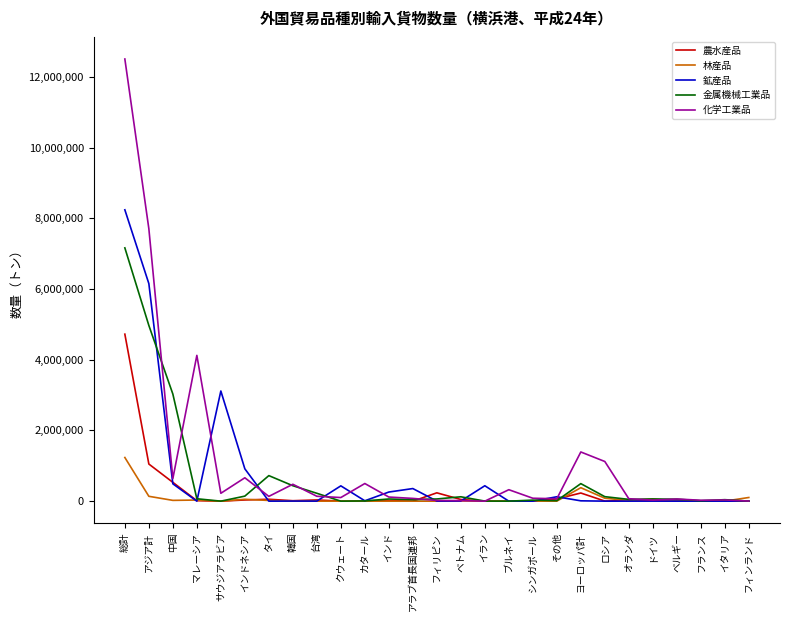

How many lines are shown in the chart?

5